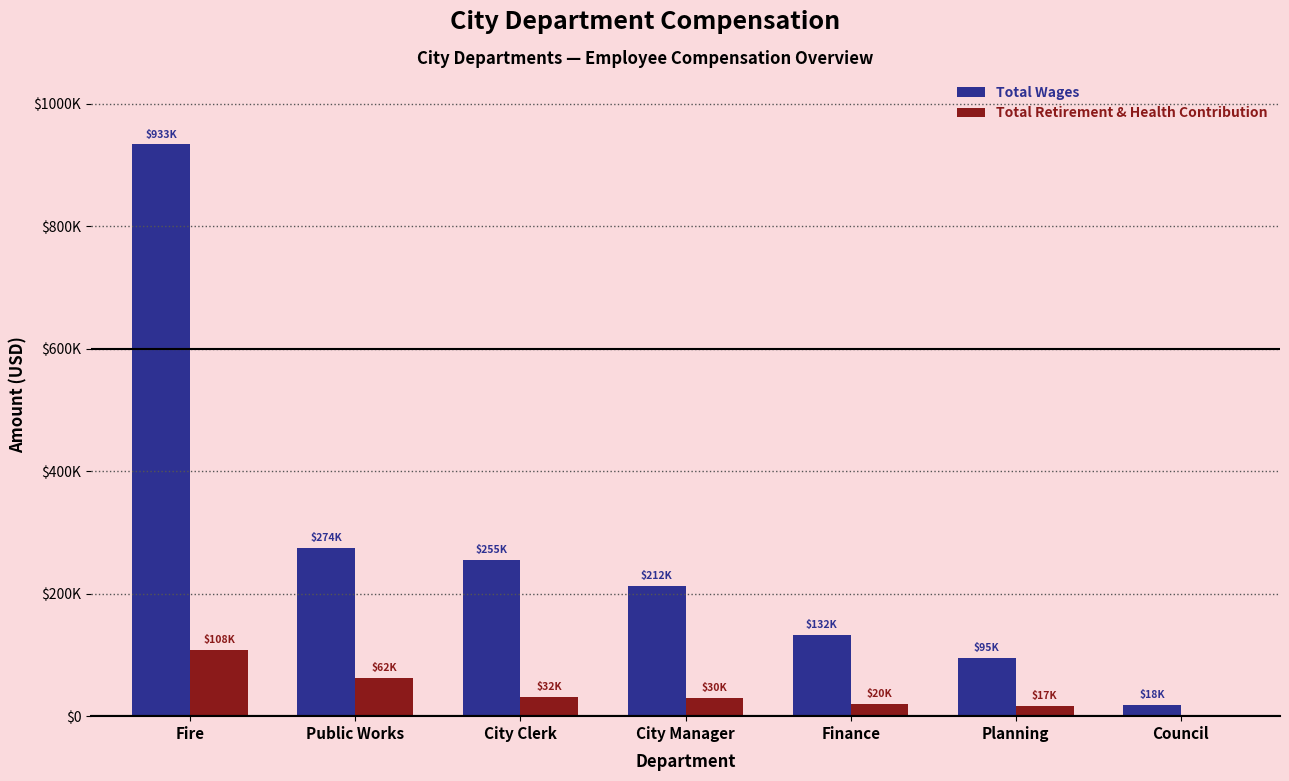

Does the chart contain stacked bars?

No